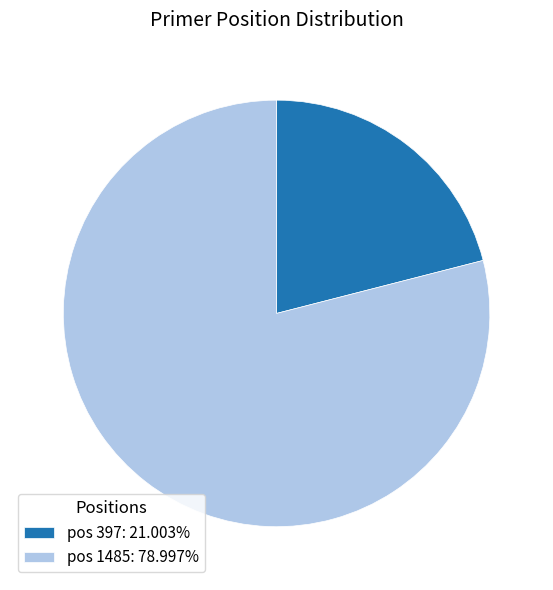

Do pos 1485: 78.997% and pos 397: 21.003% together represent more than half of the pie?

Yes